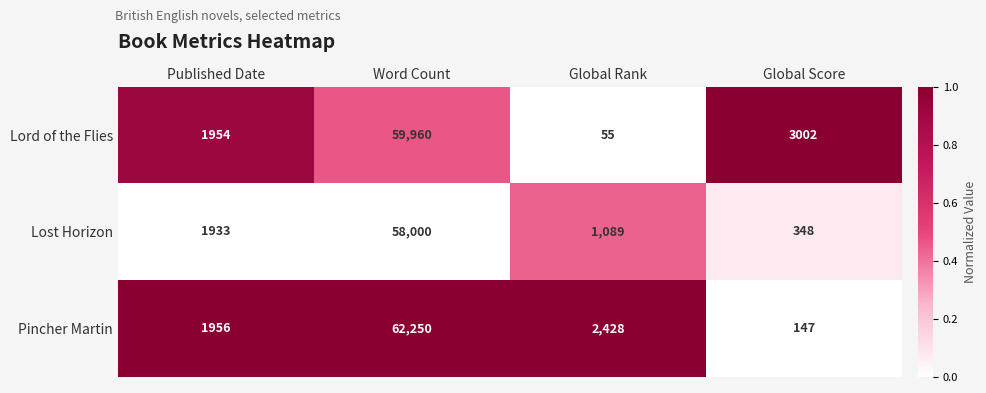

Is it true that Pincher Martin equals 3071 at Published Date?

False